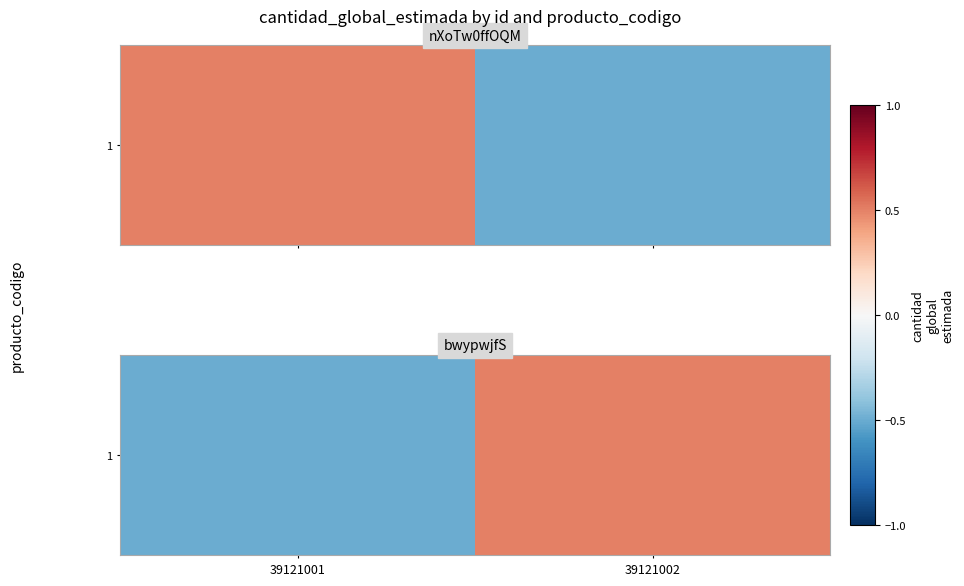

Rank the categories by value from lowest to highest.

39121001, 39121002